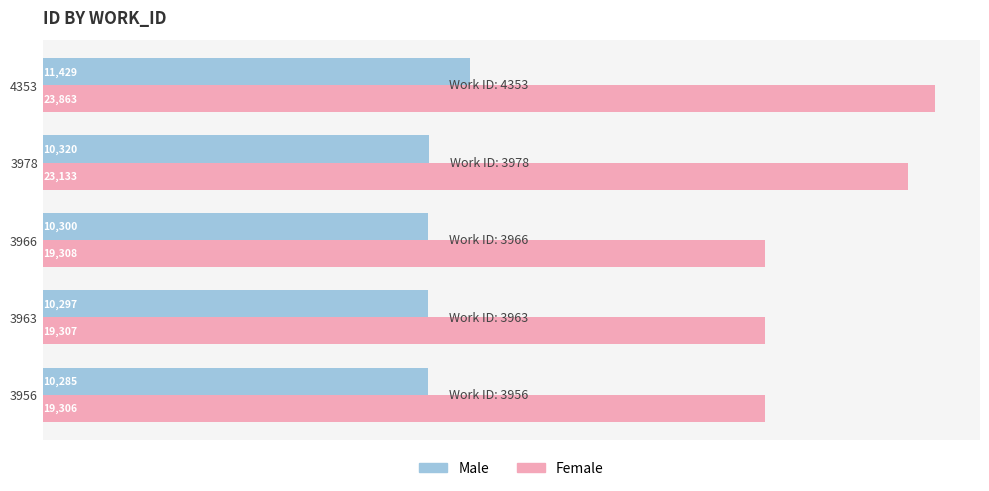

At which category is the sum across all series the highest?

4353